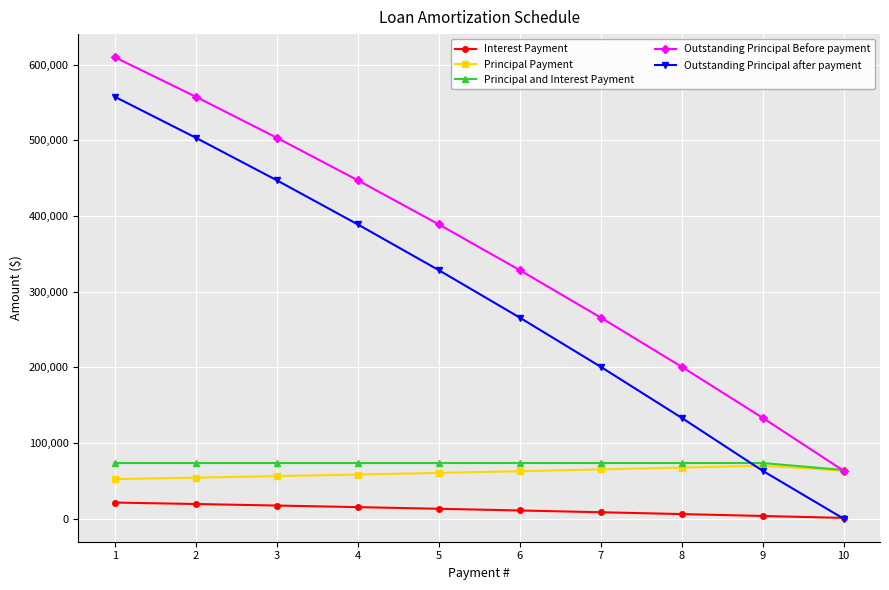

True or false: Interest Payment and Outstanding Principal Before payment cross at least once.

False